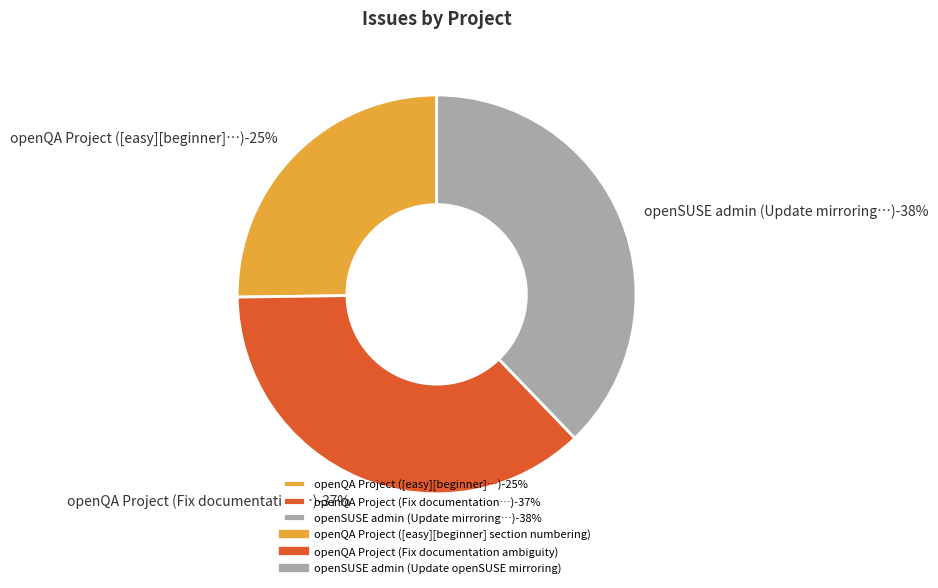

What percentage do openQA Project (Fix documentation ambiguity) and openQA Project ([easy][beginner] section numbering) together represent?

62.2%